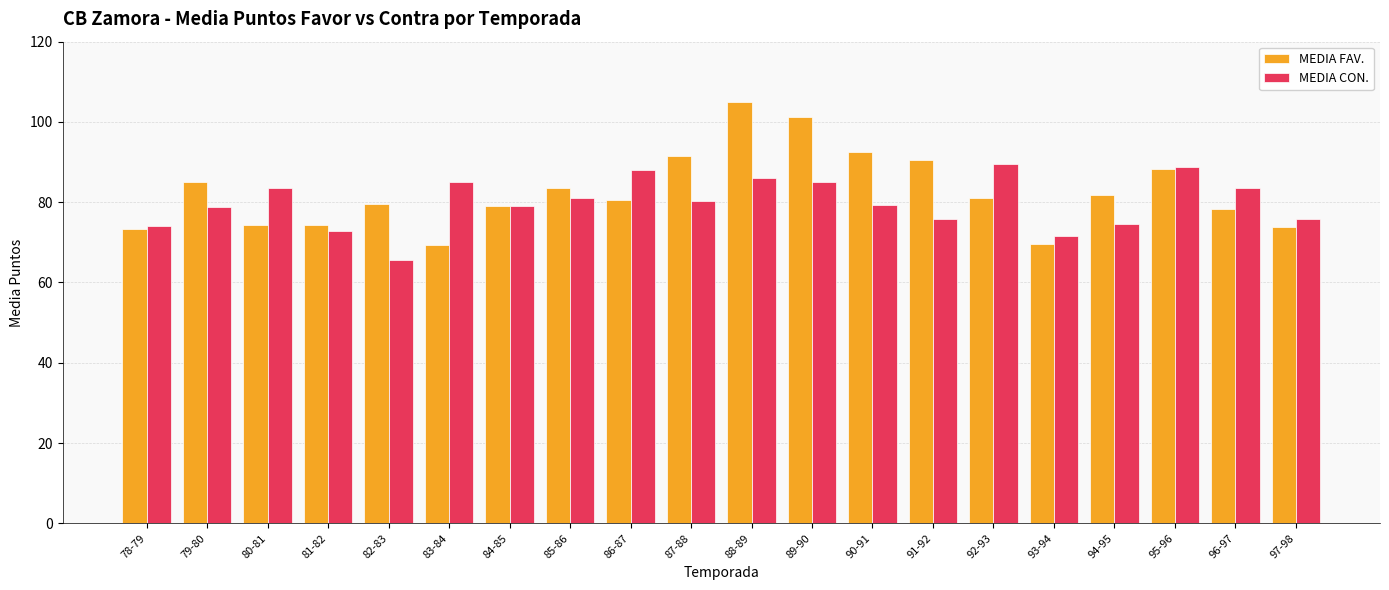

How many bars are there in each group?

2